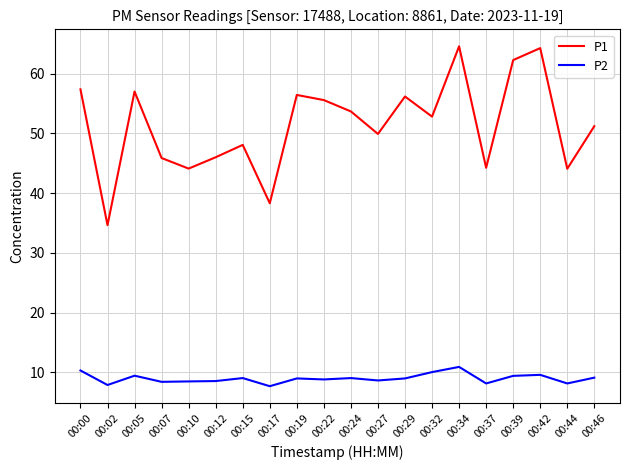

Rank the series by their maximum value, from lowest to highest.

P2, P1